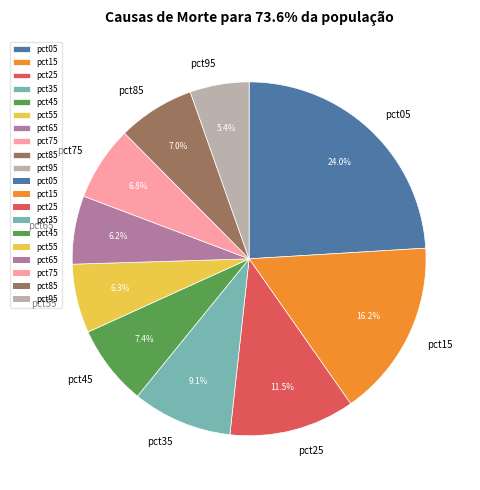

How many segments does this pie chart have?

10